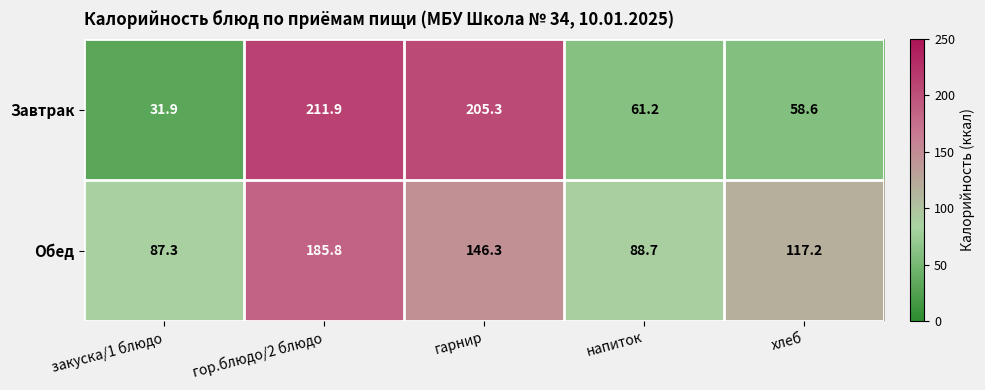

Is it true that Обед equals 146.3 at гарнир?

True